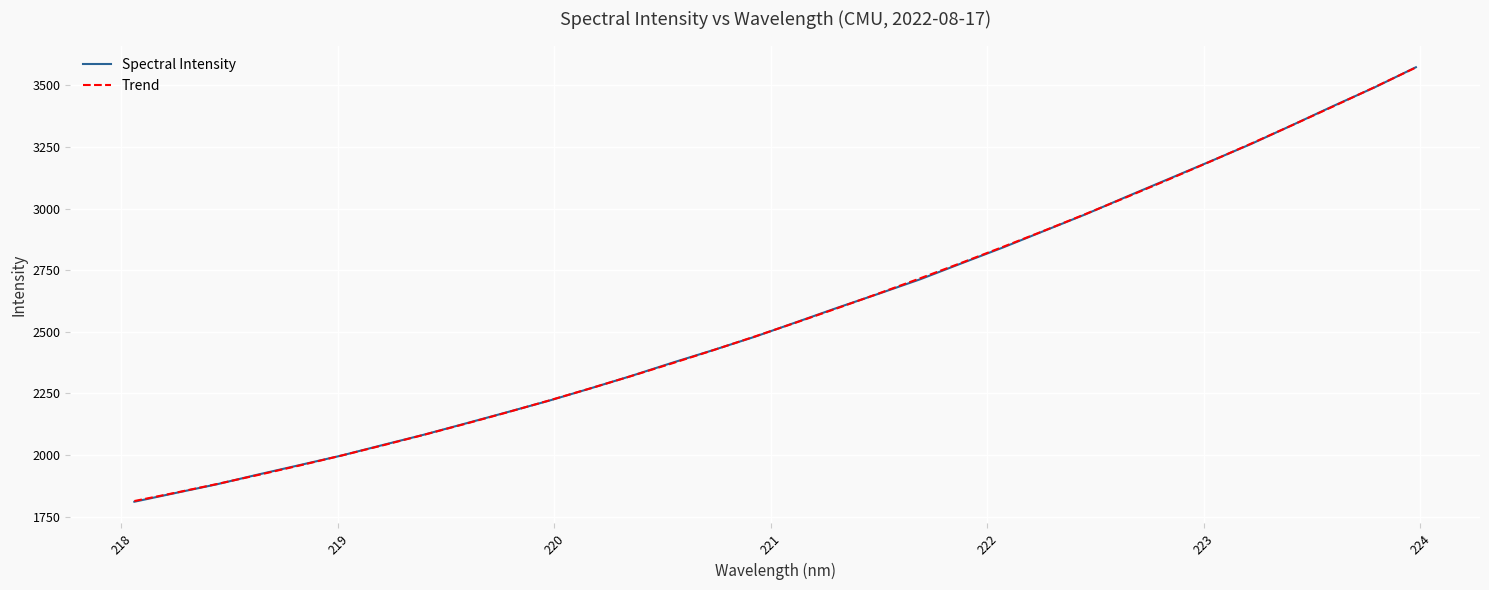

Which series has the largest range (max minus min)?

Spectral Intensity